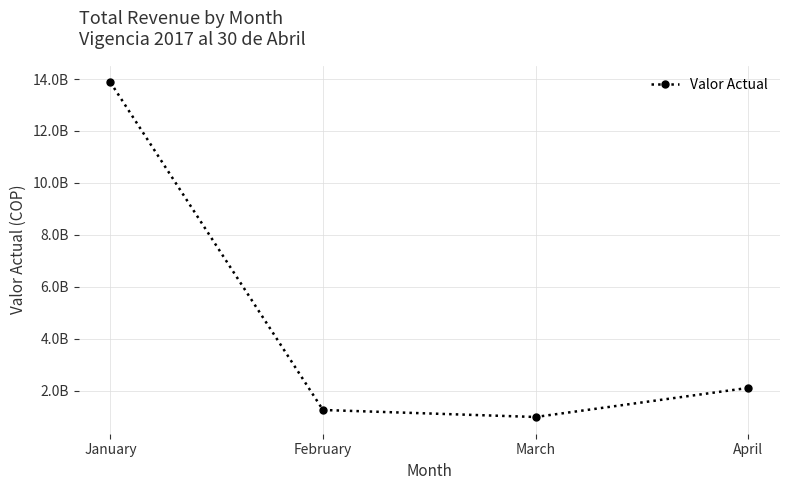

Is this an area chart (filled region under the line)?

No